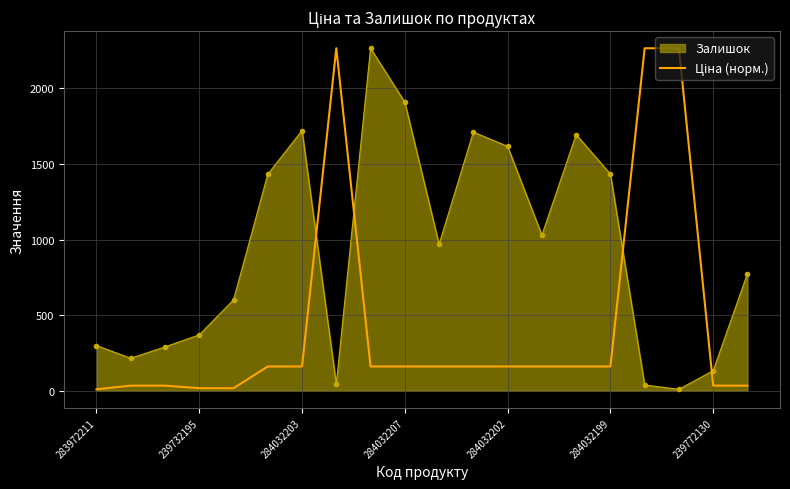

What is the highest value of the Залишок series?

2265.0